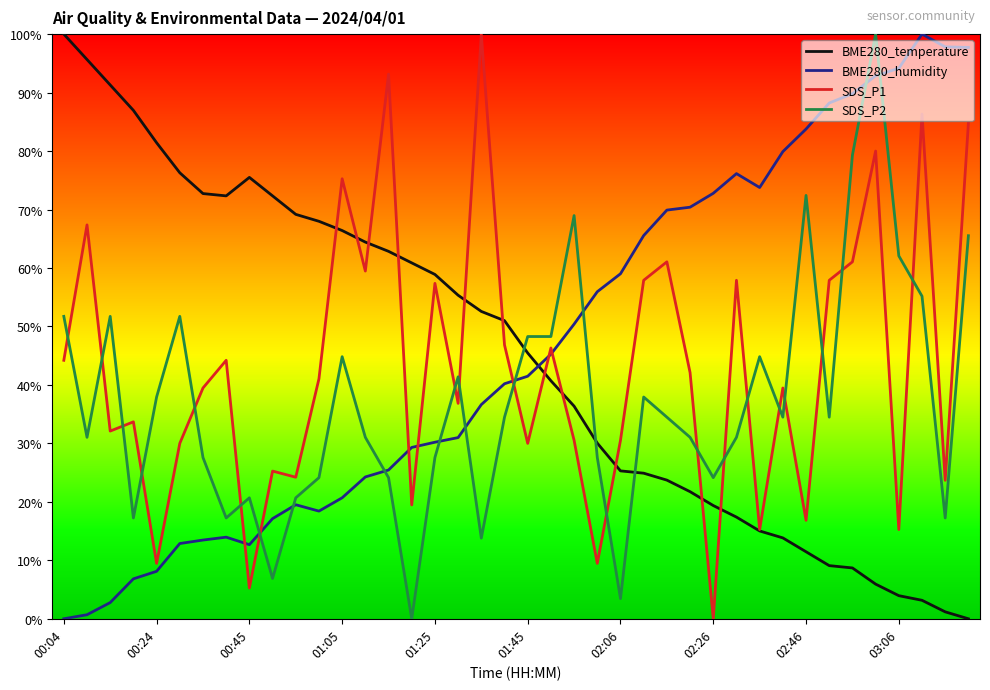

After their last crossing, which series has the higher values: SDS_P2 or BME280_temperature?

SDS_P2